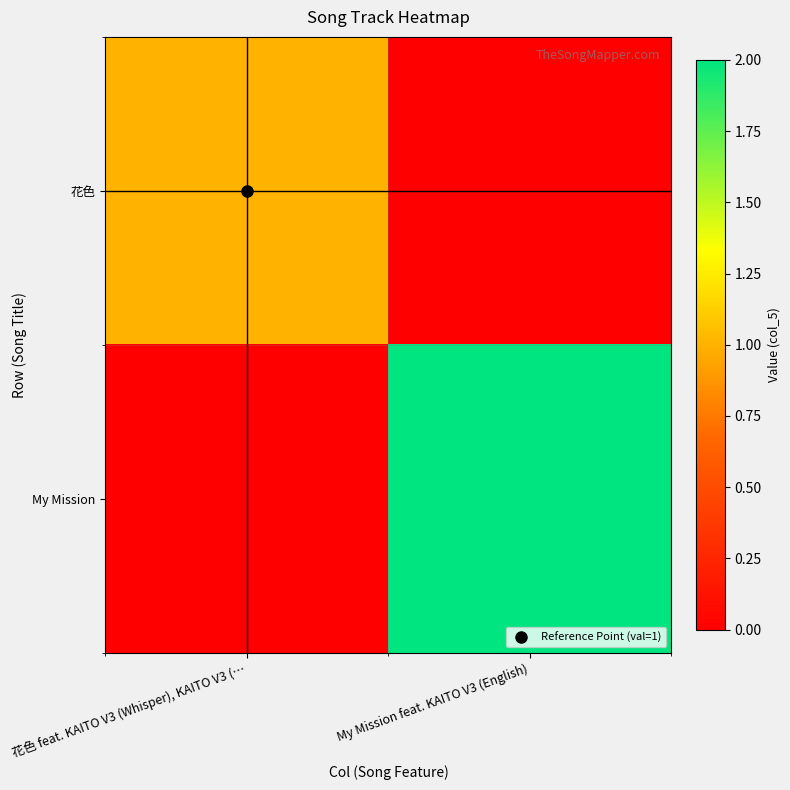

Count the number of categories in the chart.

2